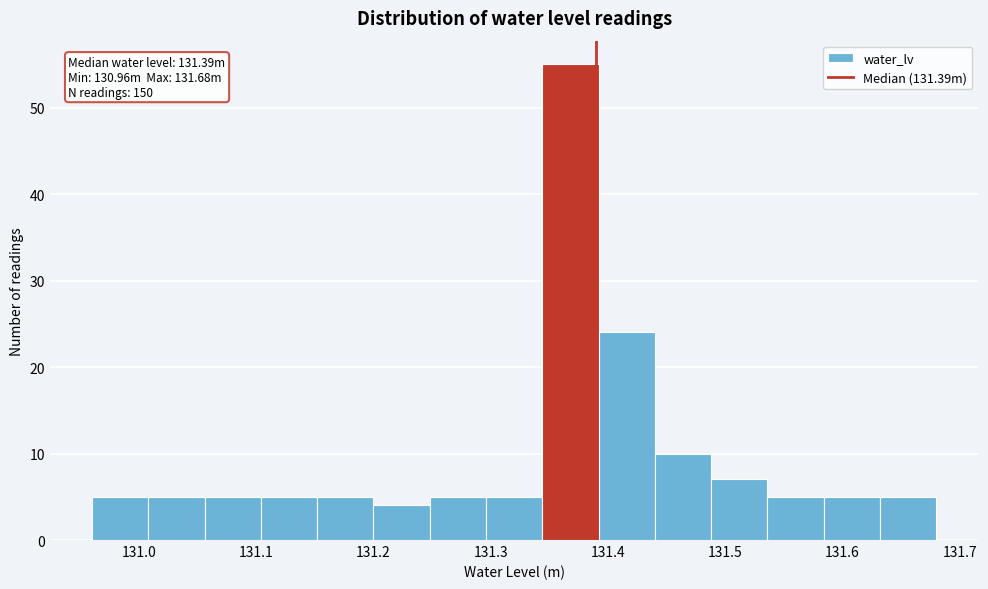

Over which range of the x-axis is the bar tallest?

131.344 to 131.392